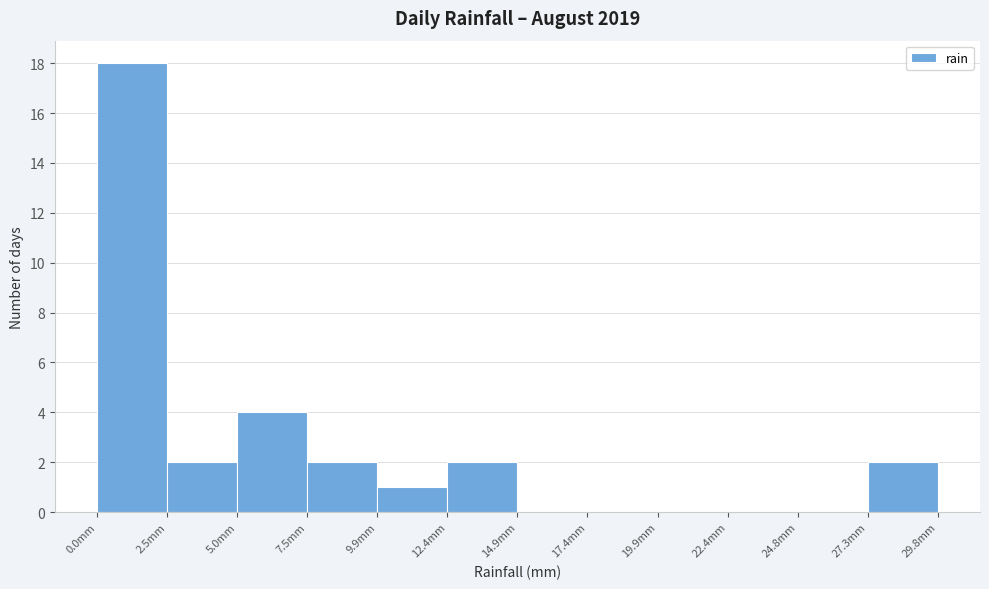

Reading left to right, transcribe this chart: for each bar, give the range it covers on the x-axis and its height. Neither the bar edges nor the heights are printed on the chart, so give them approximately, as read against the axes.

0.0 to 2.5: 18
2.5 to 5.0: 2
5.0 to 7.5: 4
7.5 to 10.0: 2
10.0 to 12.5: 1
12.5 to 15.0: 2
15.0 to 17.5: 0
17.5 to 20.0: 0
20.0 to 22.5: 0
22.5 to 25.0: 0
25.0 to 27.5: 0
27.5 to 30.0: 2